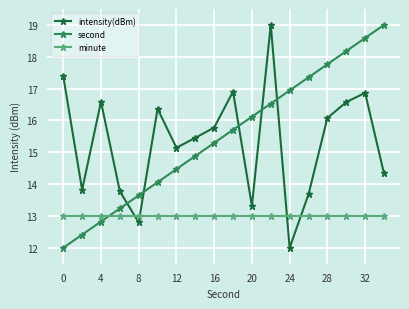

What is the sum of all minute values?

234.0